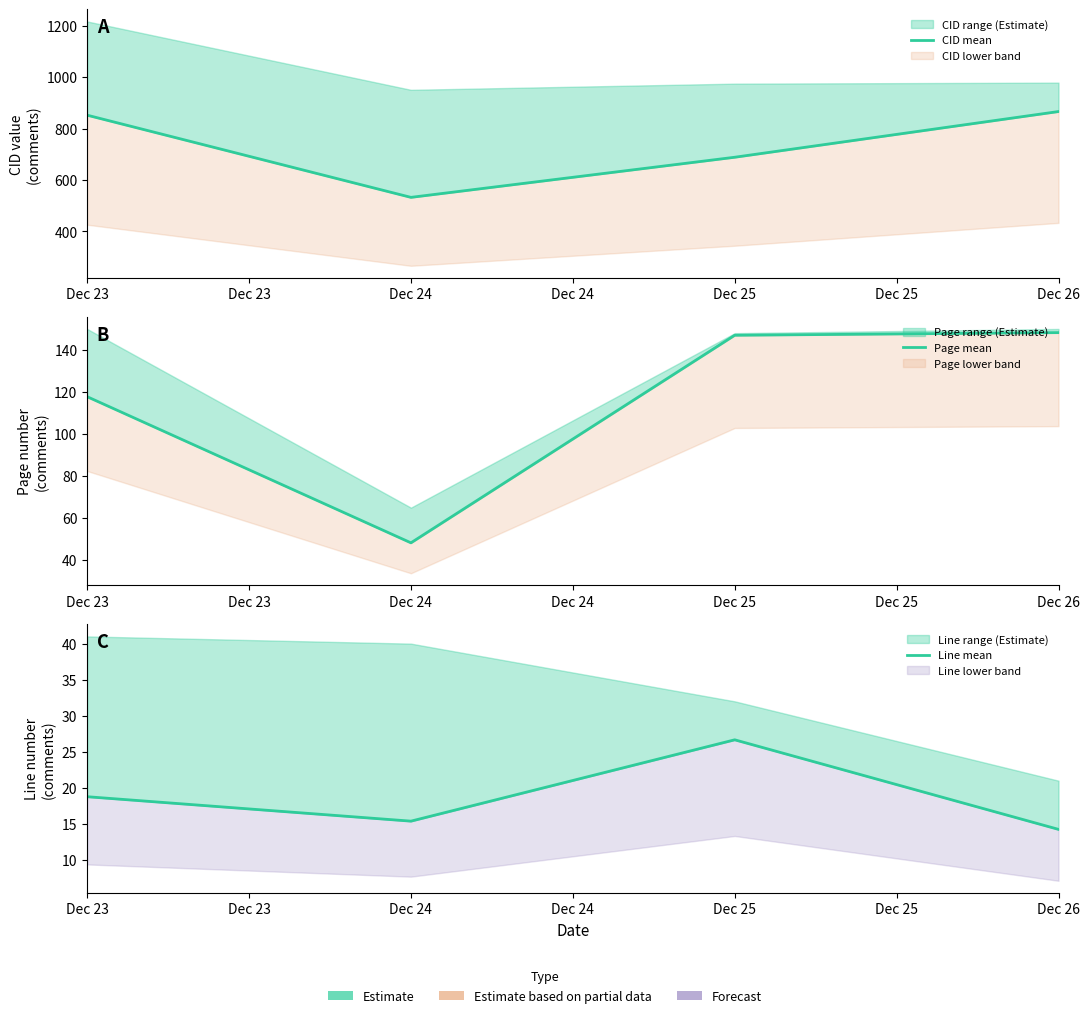

At how many categories does at least one series exceed 218?

4